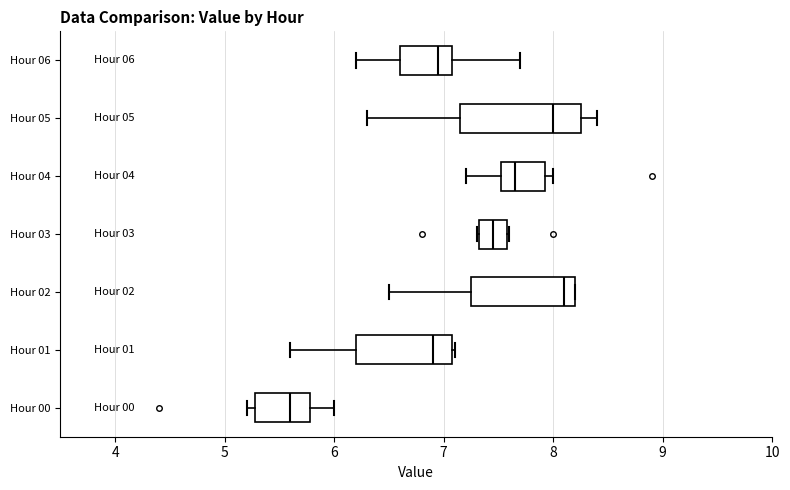

Comparing the boxes themselves (not the whiskers), which one is the widest?

Hour 05